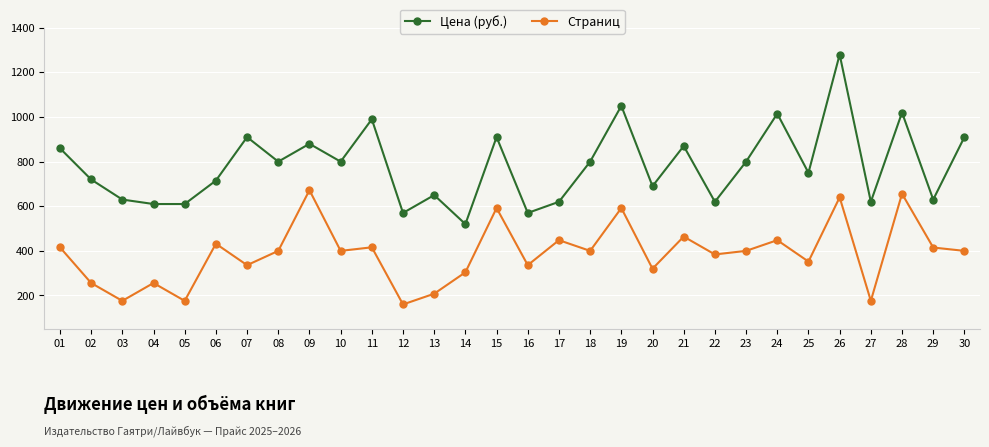

What is the difference between the highest and lowest values at 01?

444